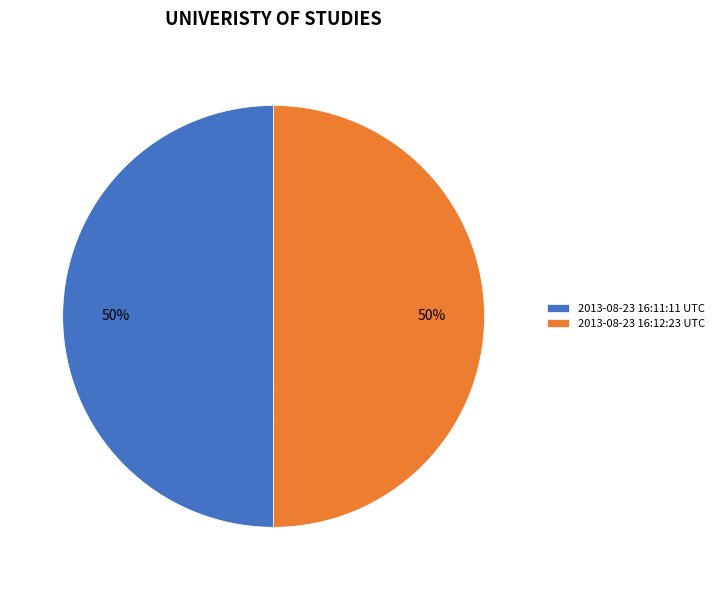

Do 2013-08-23 16:12:23 UTC and 2013-08-23 16:11:11 UTC together represent more than half of the pie?

Yes